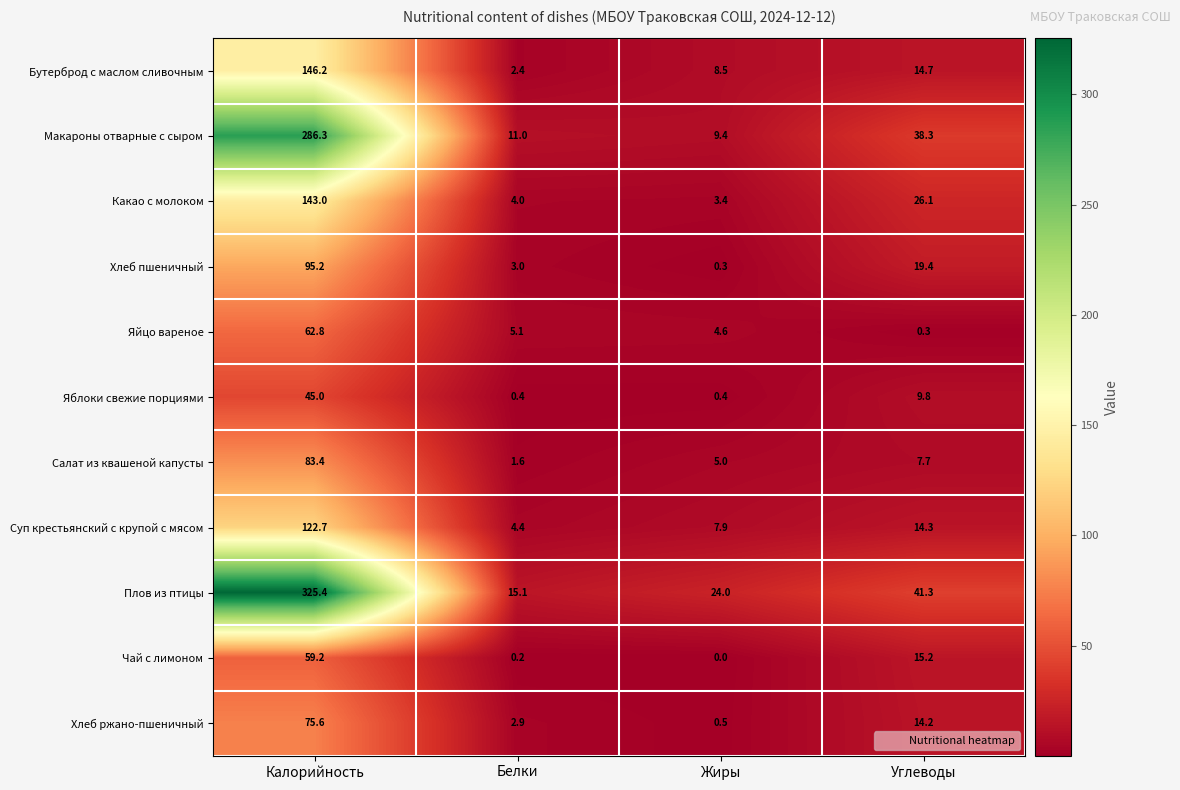

What is the difference between the Плов из птицы values at Жиры and Углеводы?

17.3